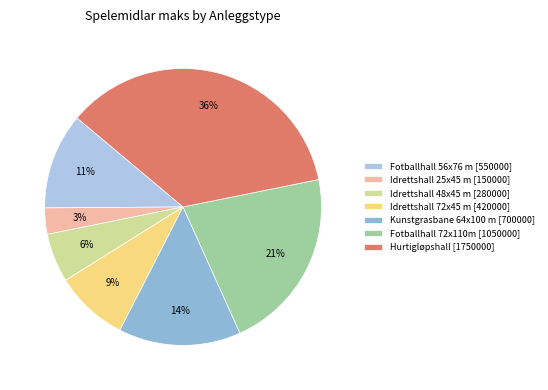

Does any single category account for the majority?

No